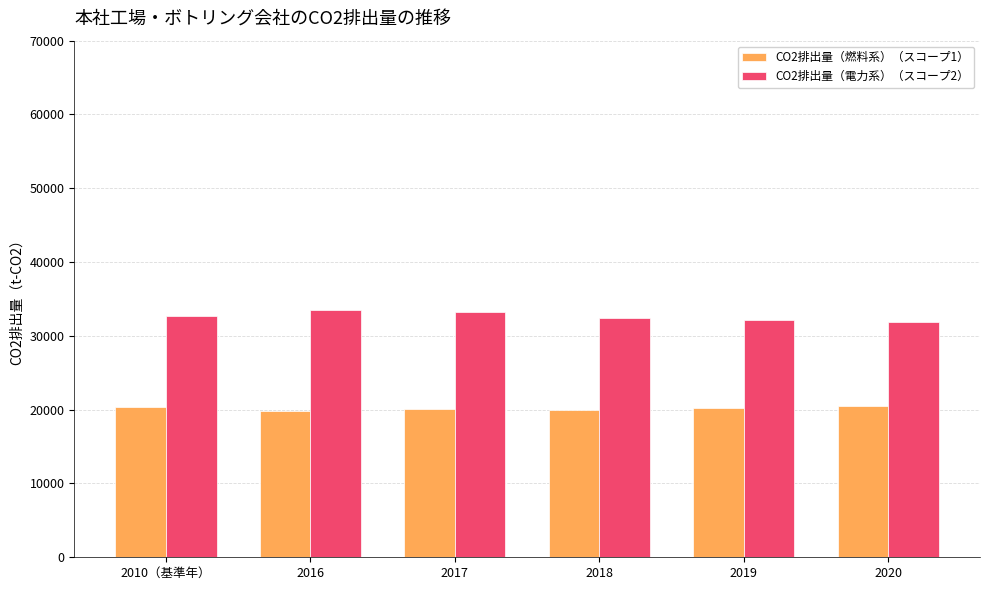

What is the label of the 2nd bar from the left?

2016